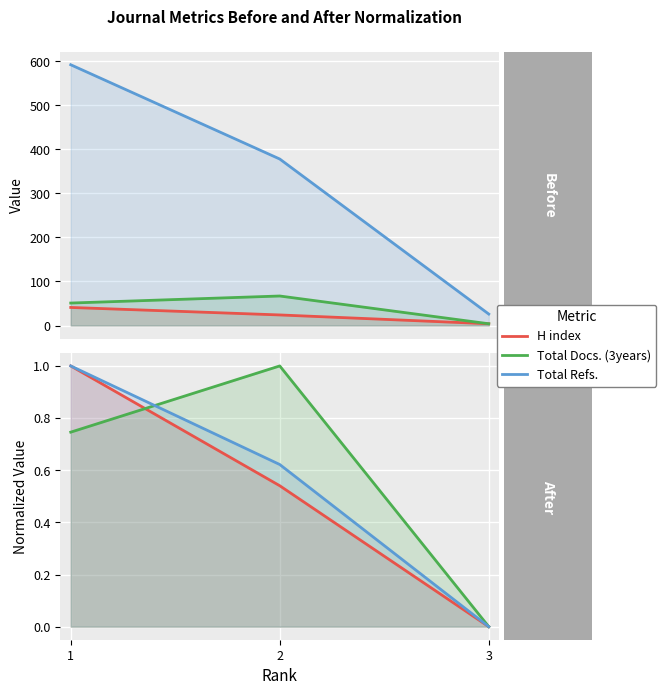

At 3, list the series in order from smallest to largest.

H index, Total Docs. (3years), Total Refs.